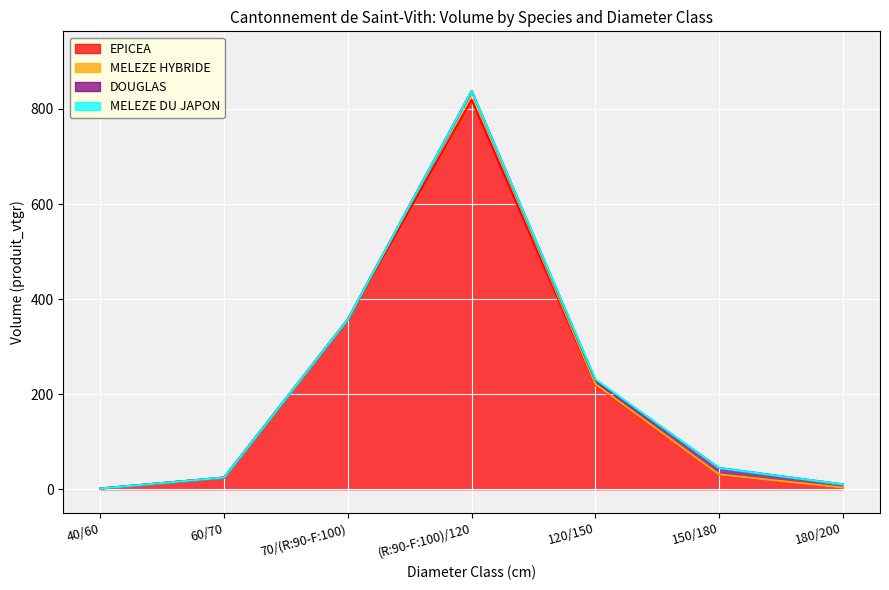

Read the MELEZE HYBRIDE value at 70/(R:90-F:100).

0.7